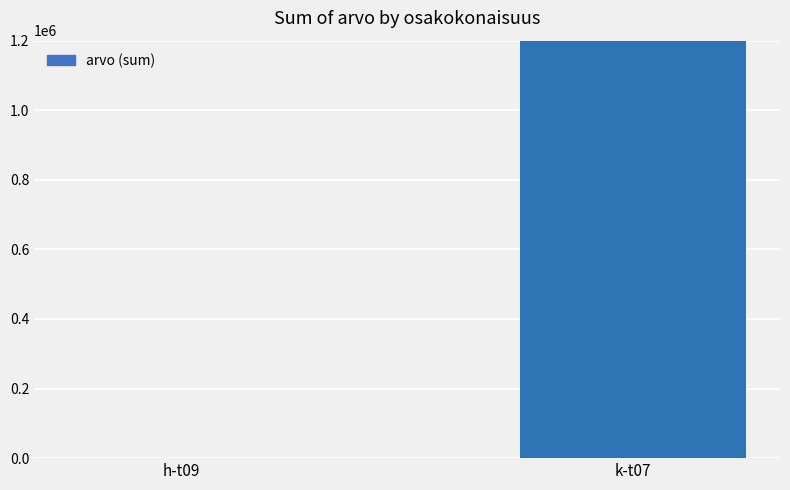

Reading right to left, list all the values displayed in this chart.

1242756.2	0.0